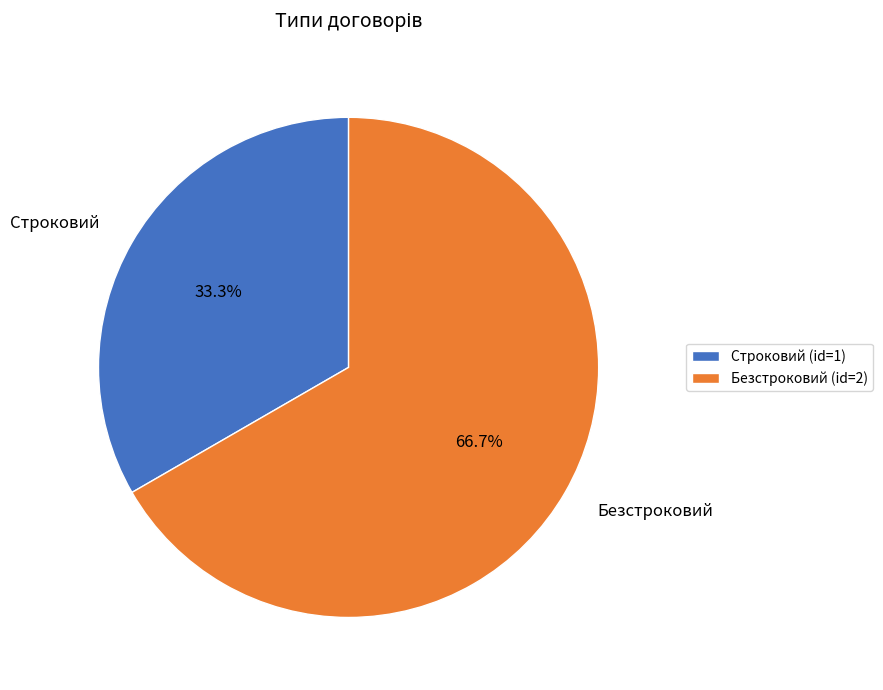

The Строковий slice represents 33% of the pie. True or false?

True